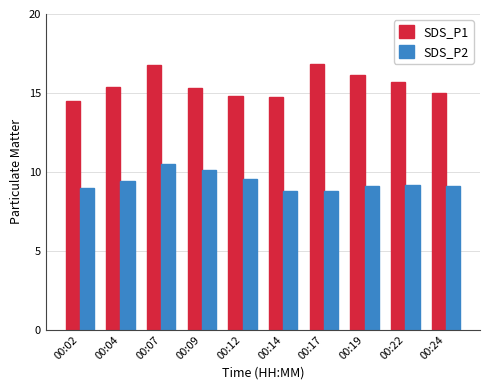

What is the sum of all SDS_P2 values?

93.6